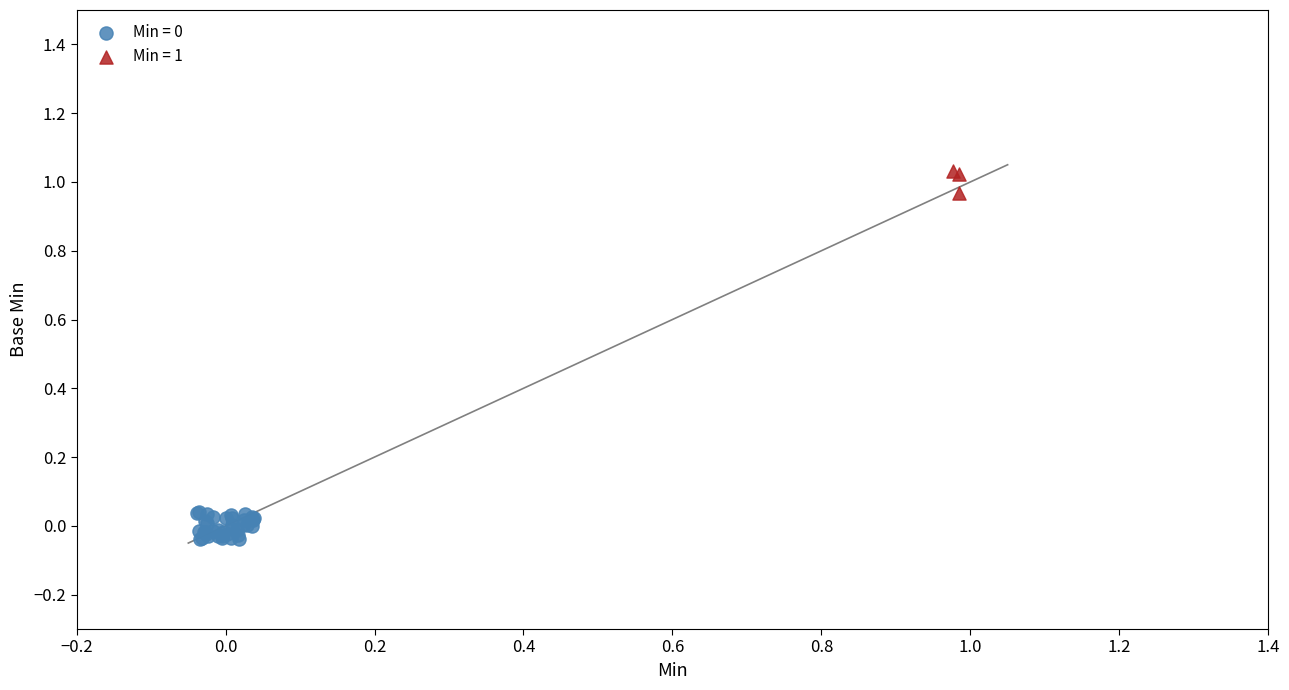

Which series contains the highest Y value?

Min = 1